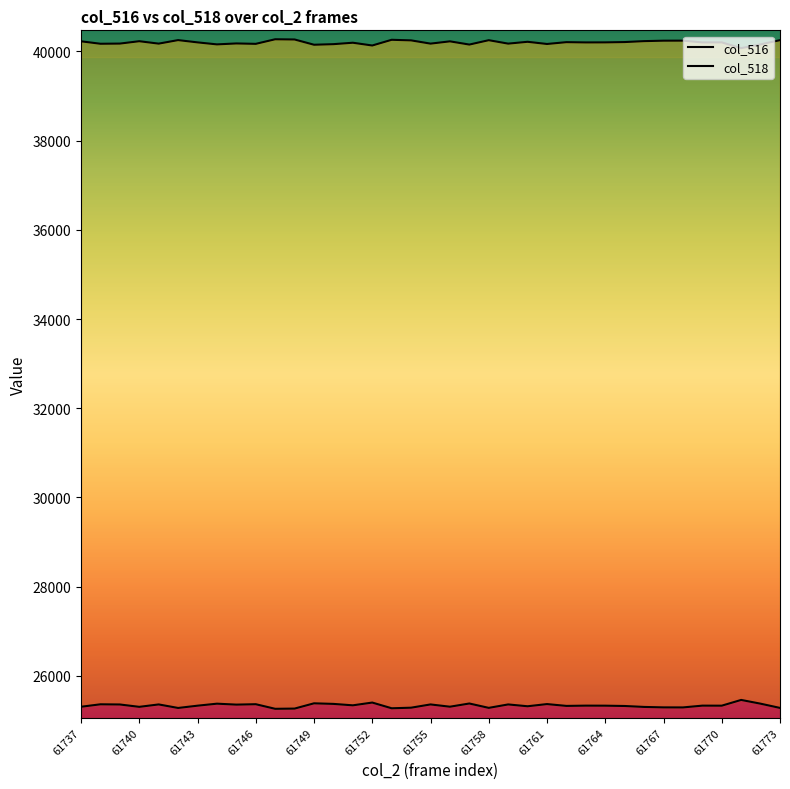

The value of col_518 at 35 is 40157. True or false?

True